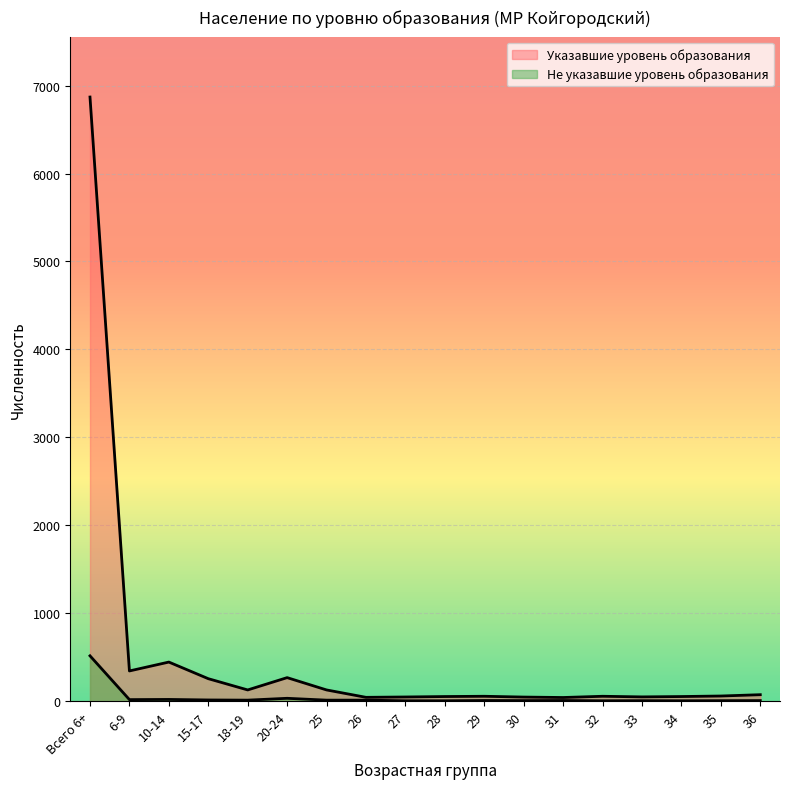

Reading left to right, transcribe all the data shown in this chart.

Указавшие уровень образования: 6870	344	445	256	128	268	128	44	48	53	56	47	42	56	49	53	59	74
Не указавшие уровень образования: 516	18	20	14	12	33	12	12	5	5	8	7	8	5	6	5	6	7